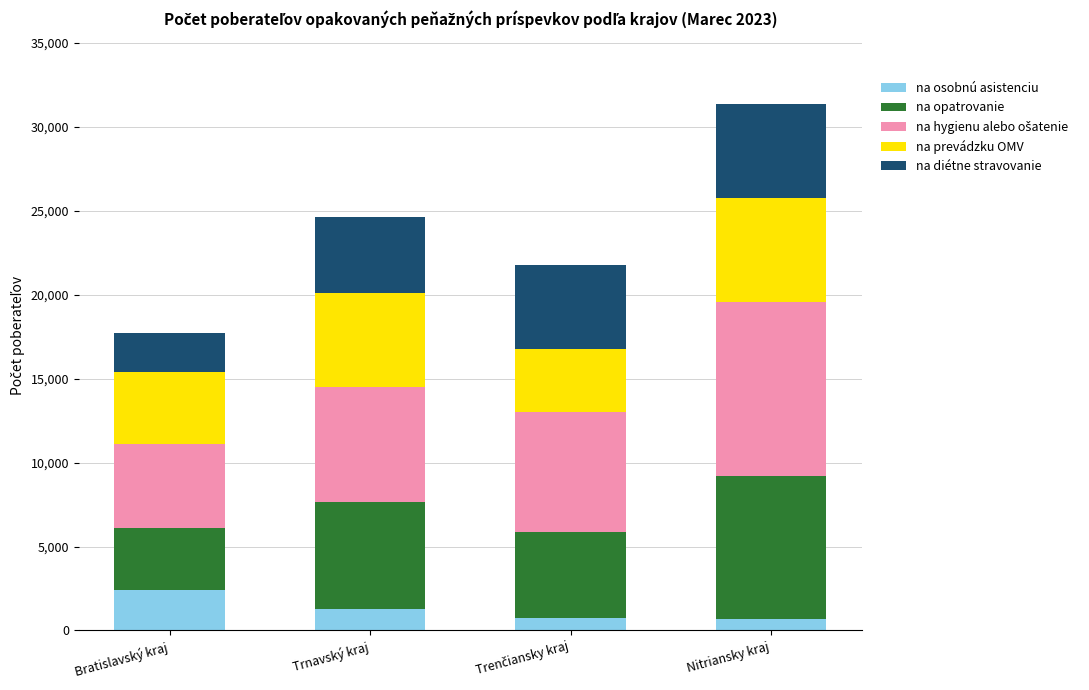

What is the average value of the na osobnú asistenciu series?

1281